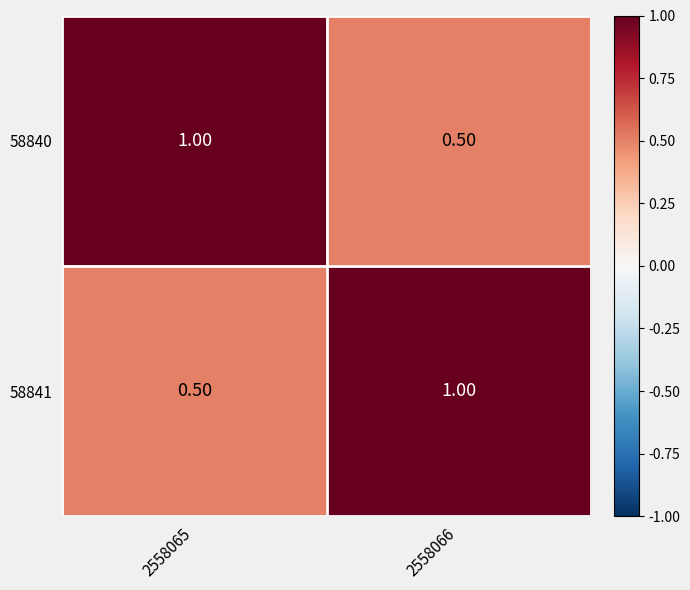

What is the spread (max minus min) of values at 2558066?

0.5